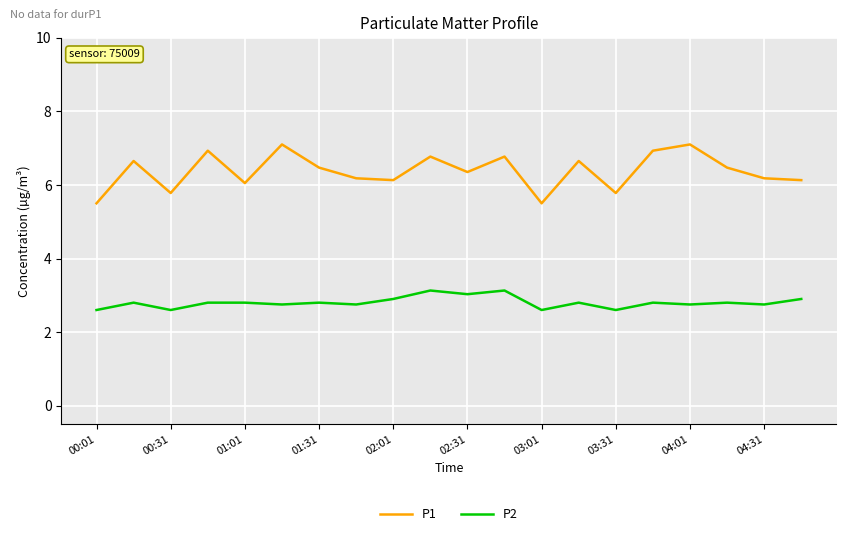

In P2, how many points are lower than both neighbors (excluding endpoints)?

8